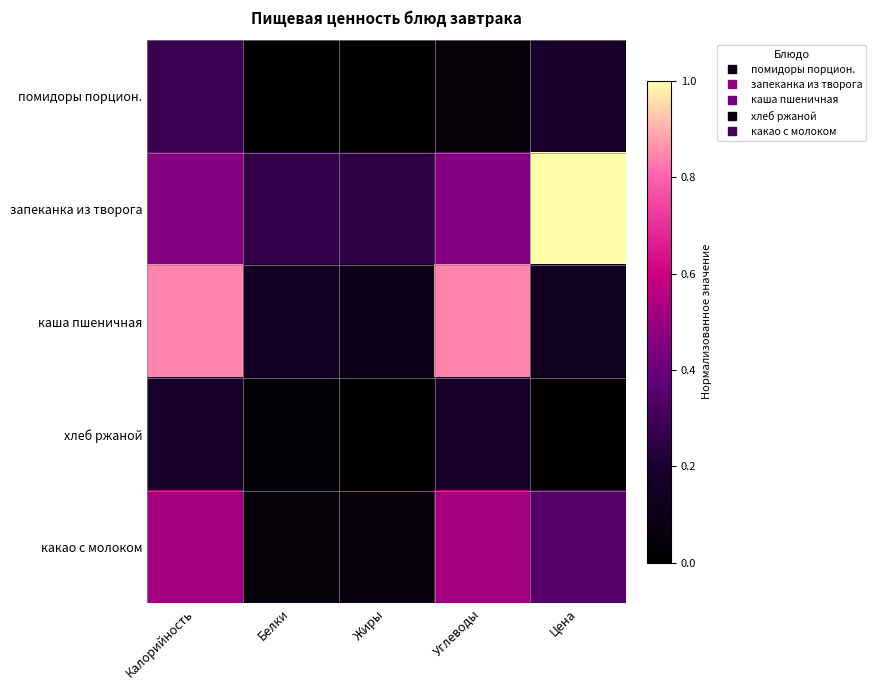

At which category is the sum across all series the highest?

Калорийность